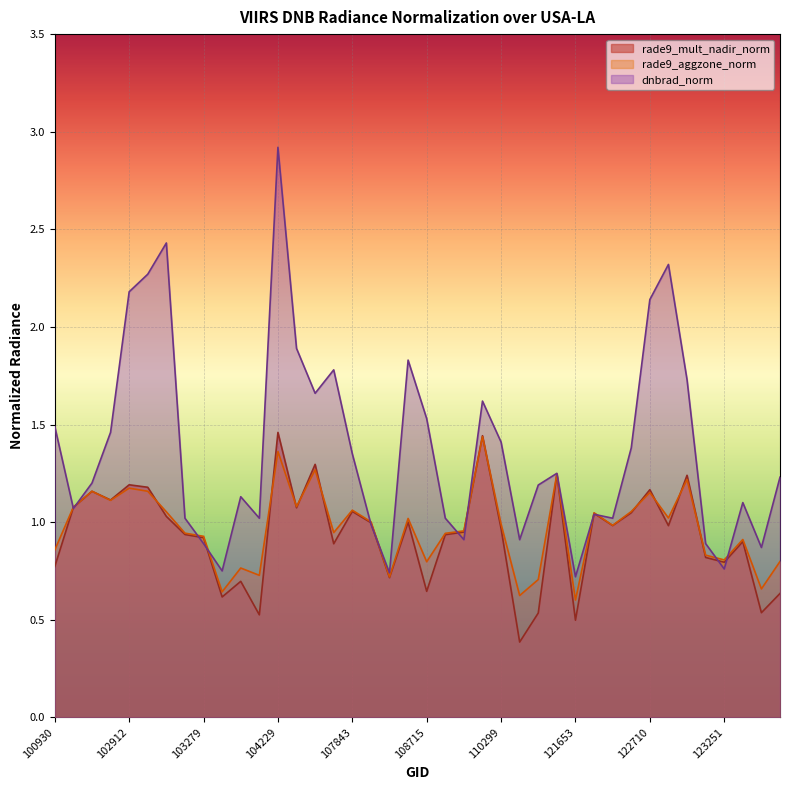

What are all the series names shown in the legend?

rade9_mult_nadir_norm, rade9_aggzone_norm, dnbrad_norm